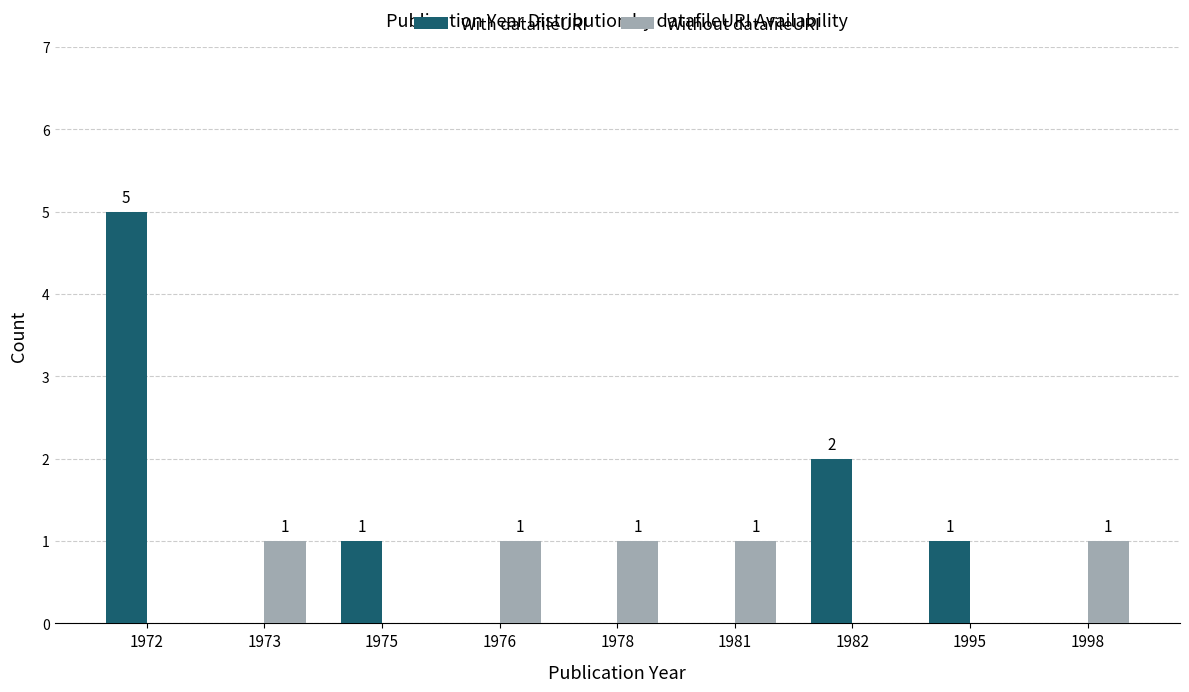

Is it true that With datafileURI equals -3 at 1976?

False